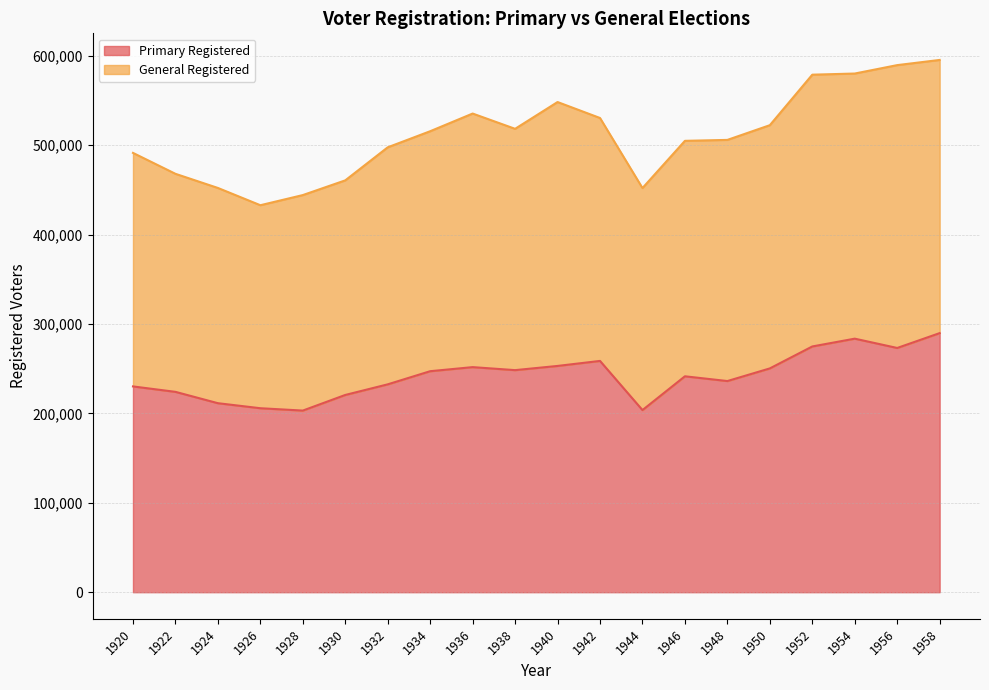

True or false: Primary Registered and General Registered intersect in this chart.

False